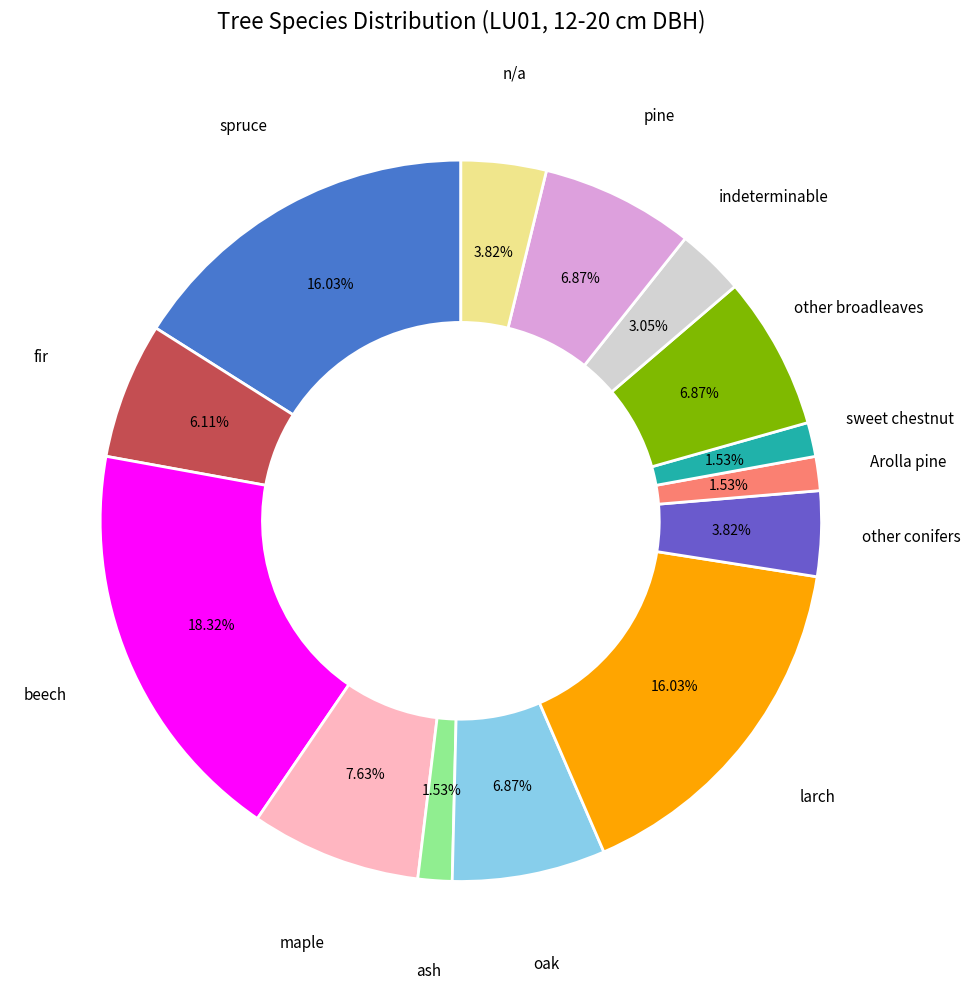

How many slices are in this pie chart?

14